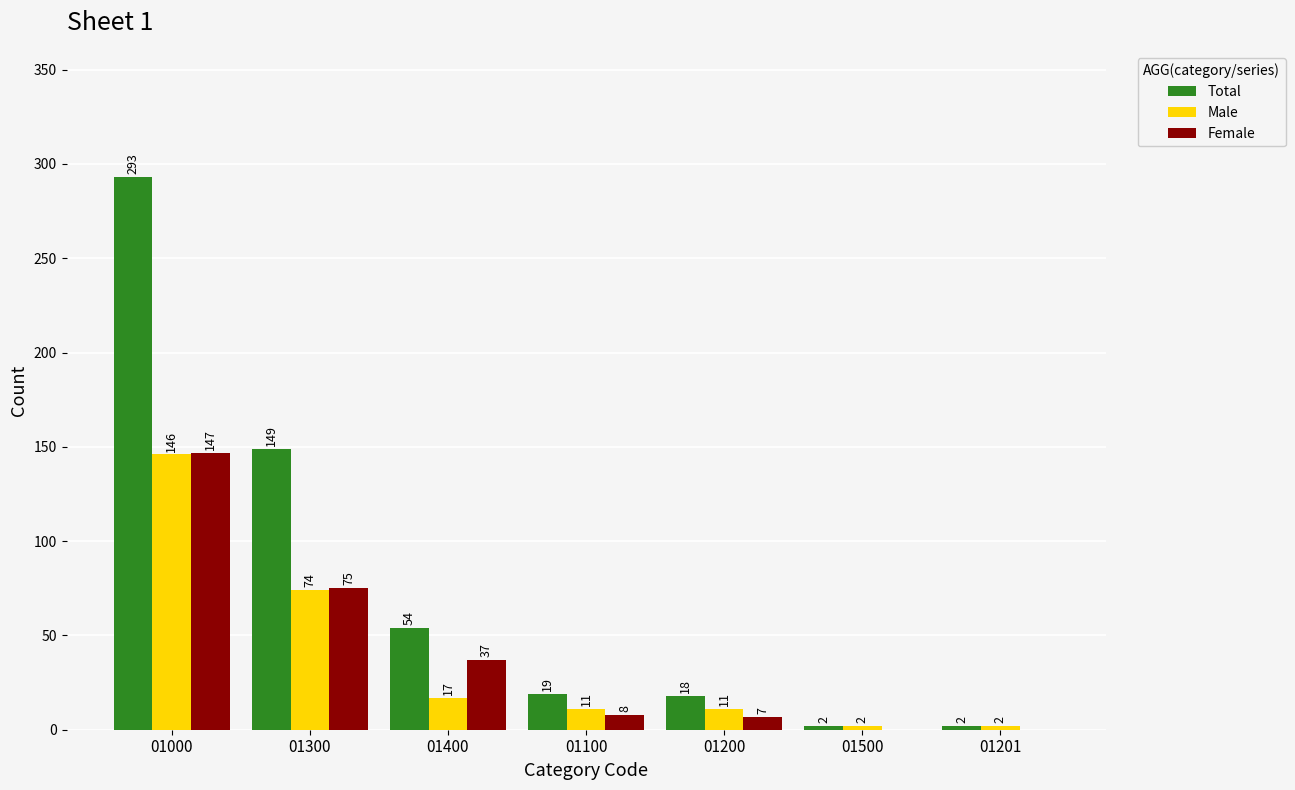

Between 01300 and 01400, which series saw the biggest shift?

Total